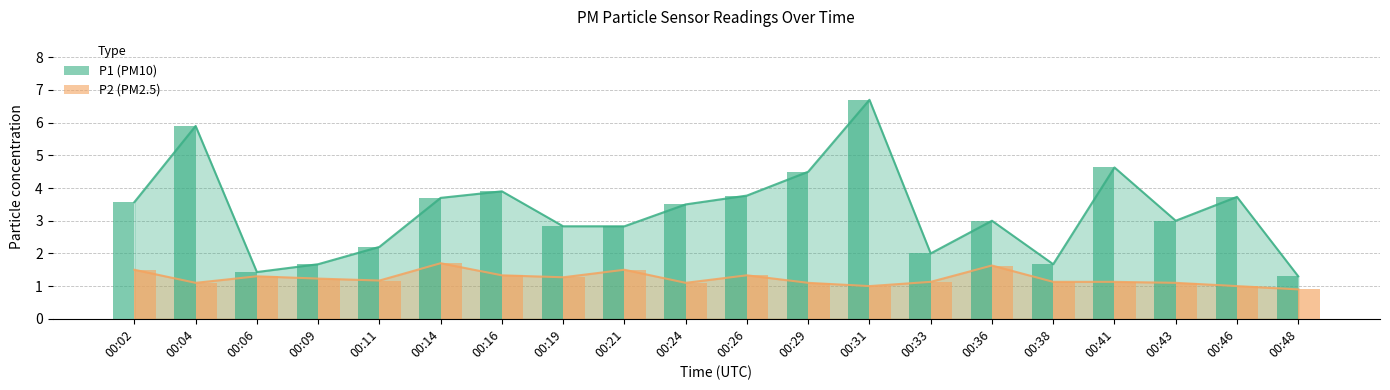

What is the value of the P2 bar at the 3rd from the left?

1.3